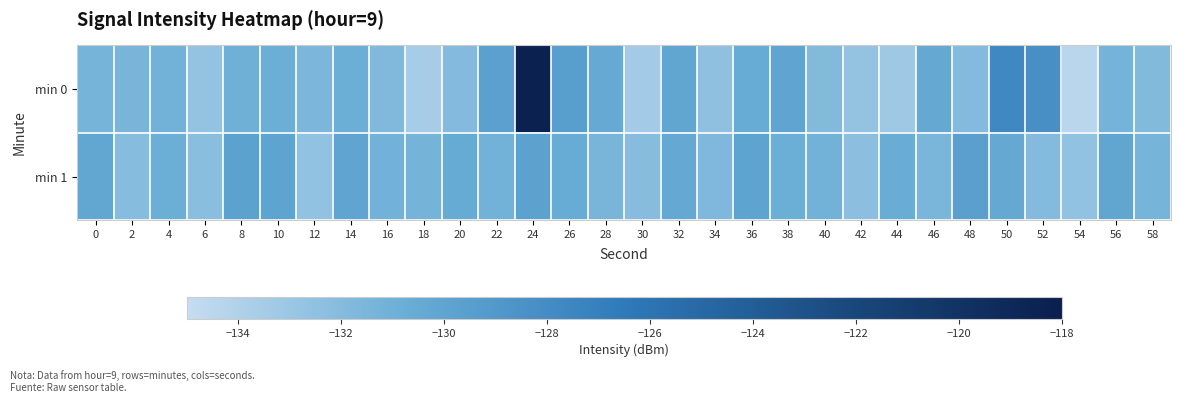

What is the greatest value displayed?

-118.3